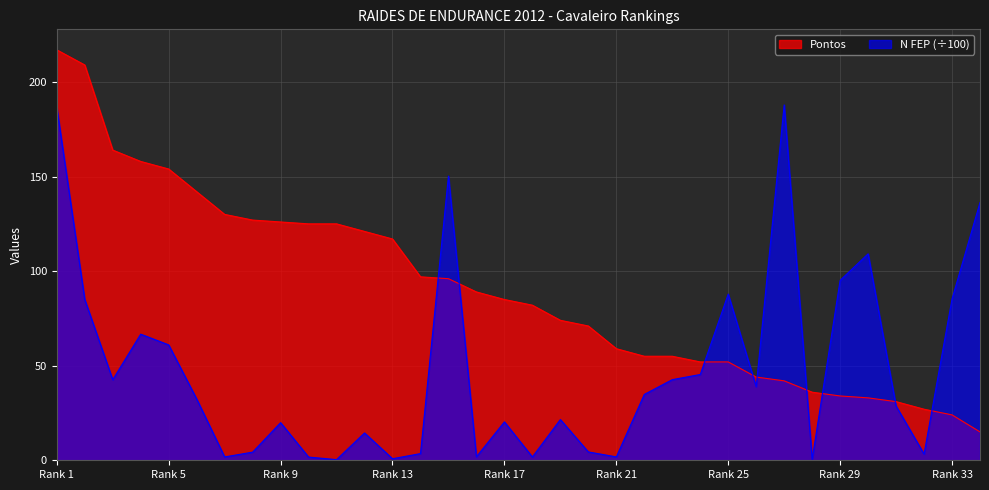

Rank the series by their maximum value, from highest to lowest.

Pontos, N FEP (÷100)